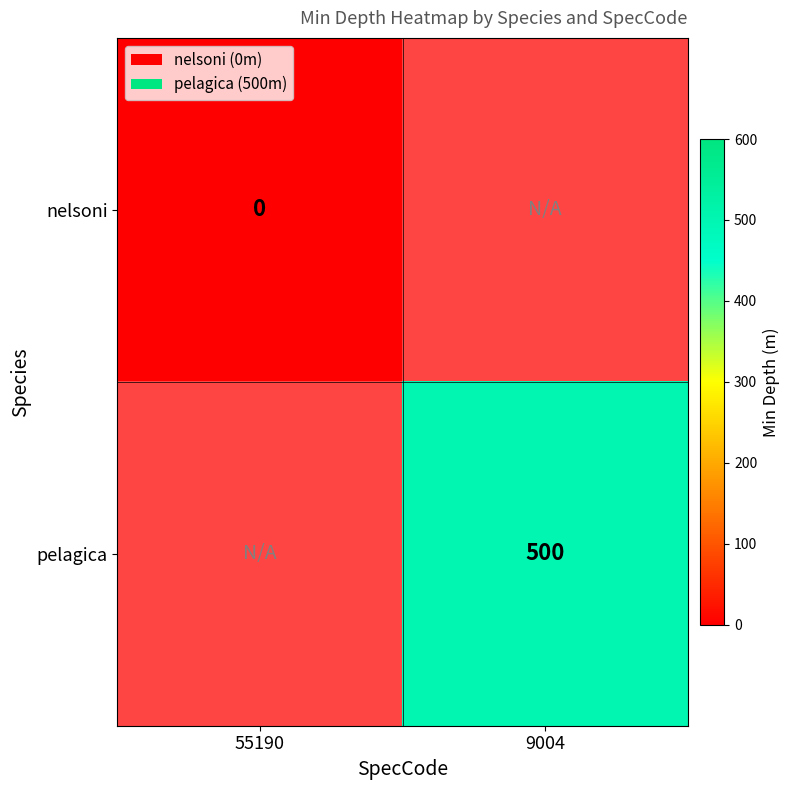

What is the greatest value displayed?

500.0